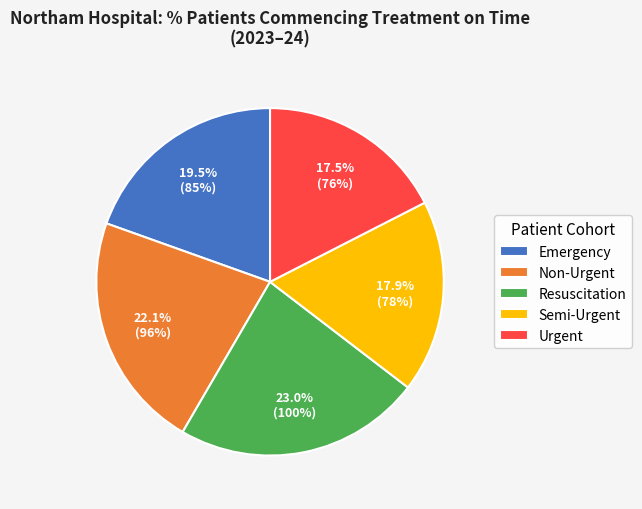

To the nearest percent, what is the combined percentage of Urgent and Emergency?

37%